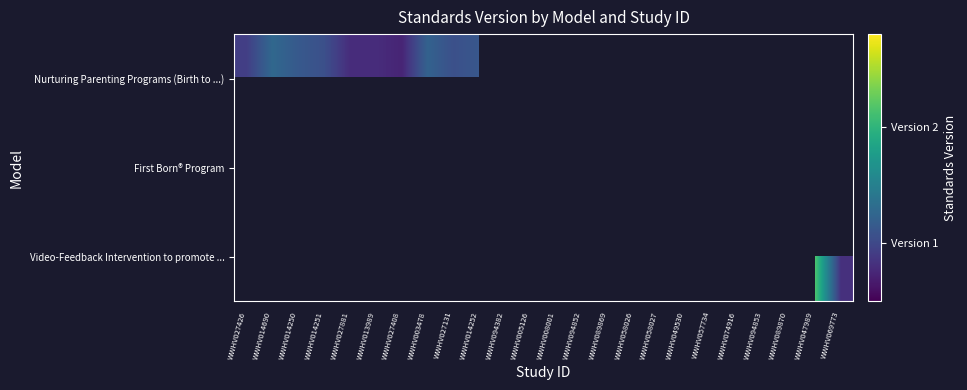

True or false: Nurturing Parenting Programs (Birth to ...) has a value of 1.2 at WWHV003478.

True